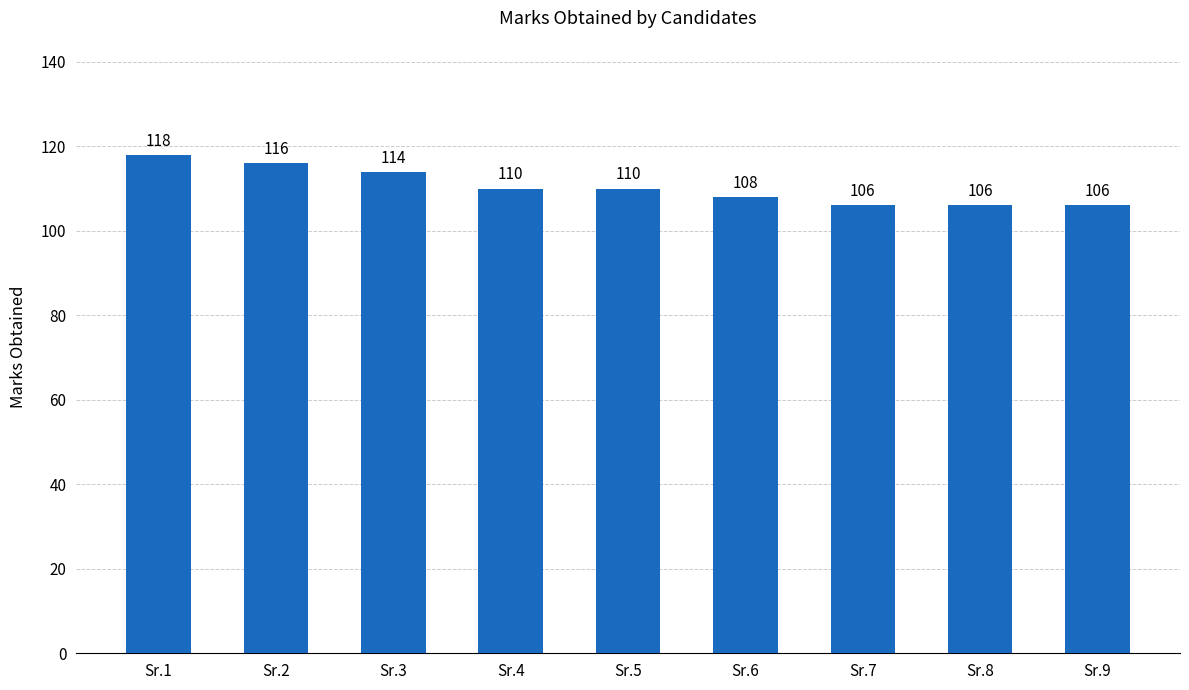

What is the change in value from Sr.3 to Sr.8?

-8